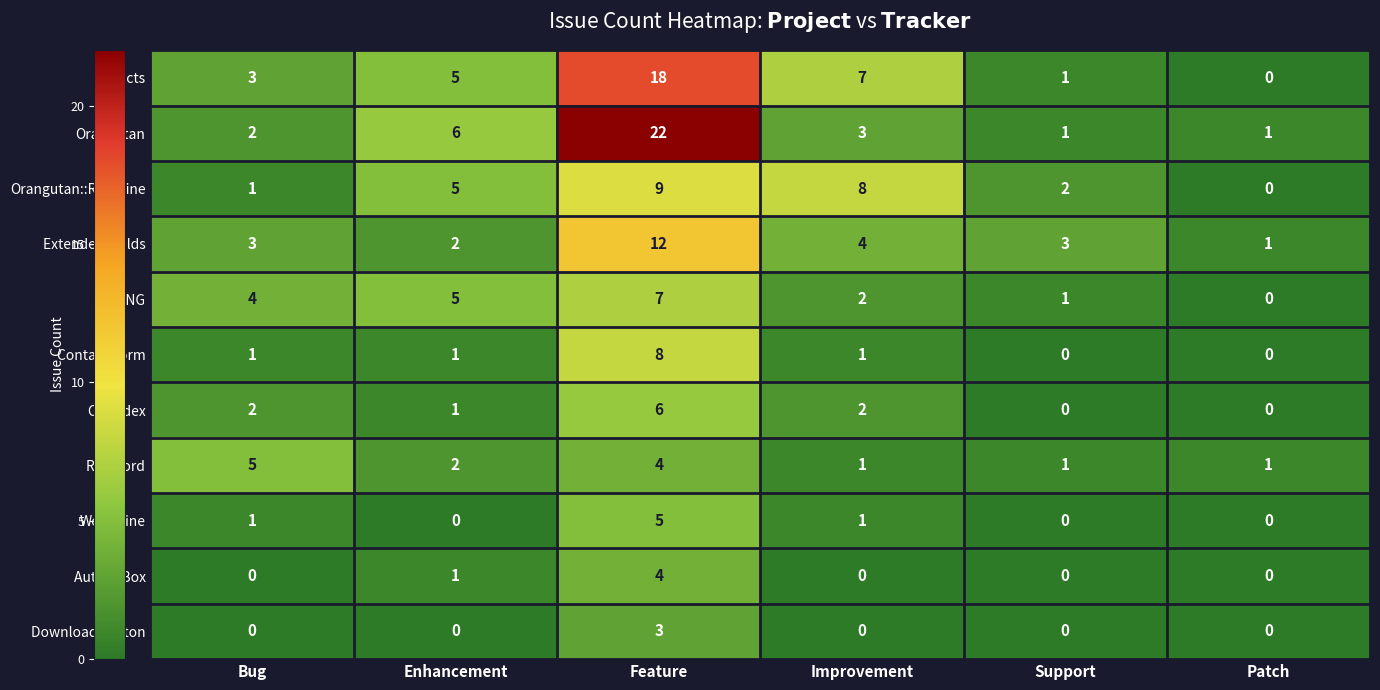

Which series has the largest total across all categories?

Orangutan